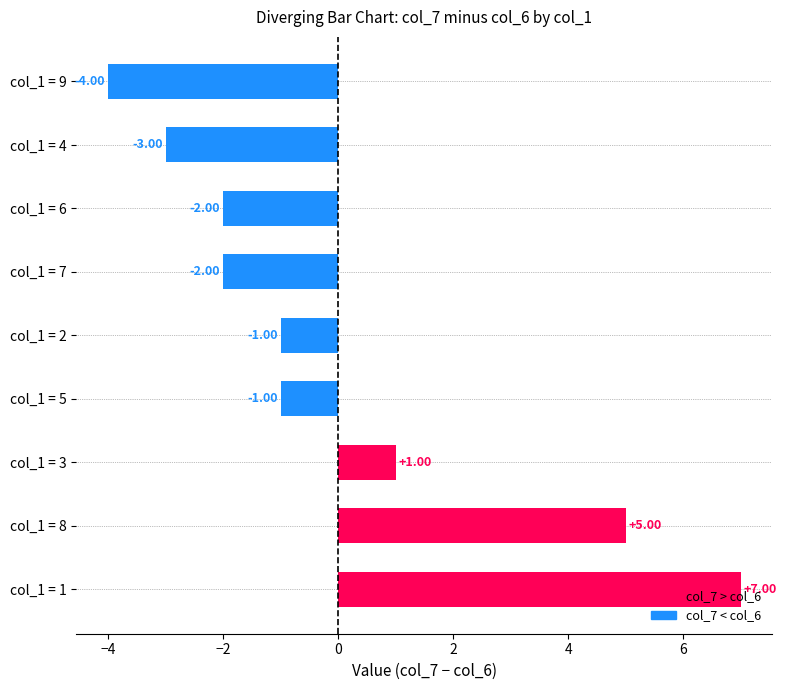

What is the change in value from col_1 = 3 to col_1 = 4?

-4